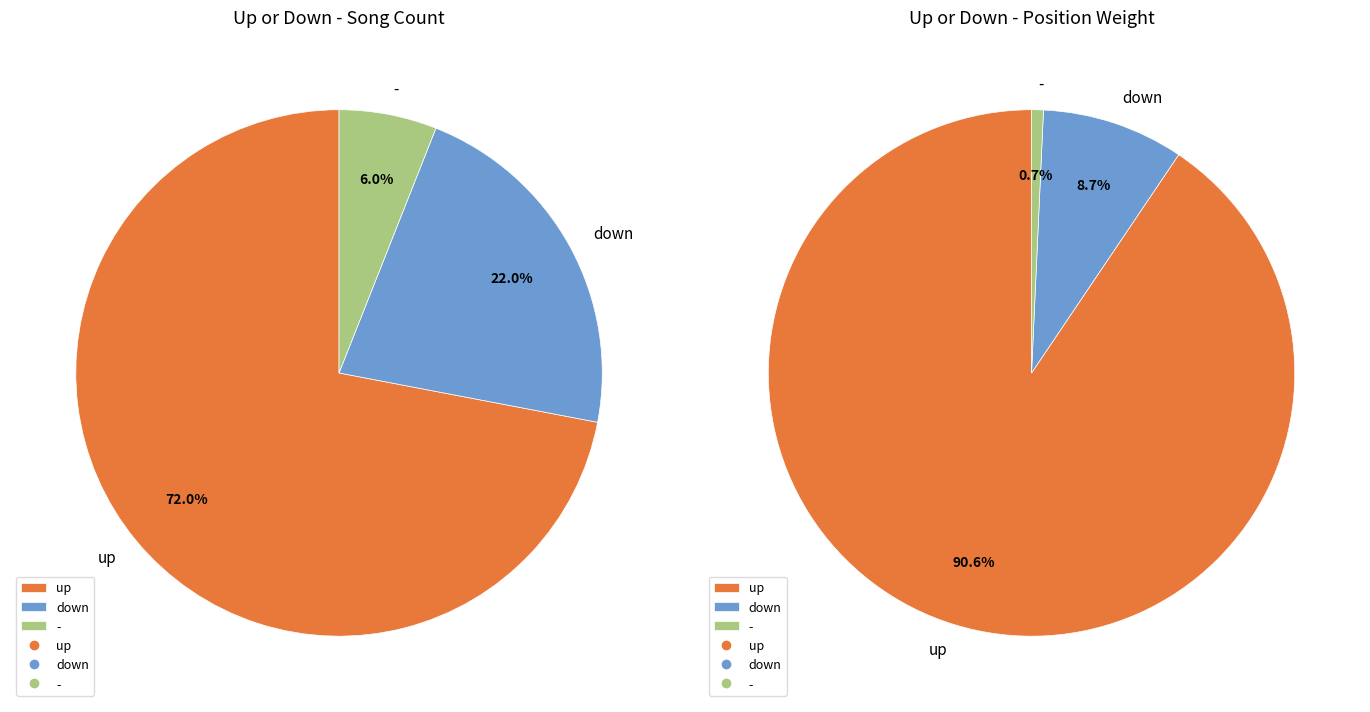

True or false: up accounts for 72% of the total.

True